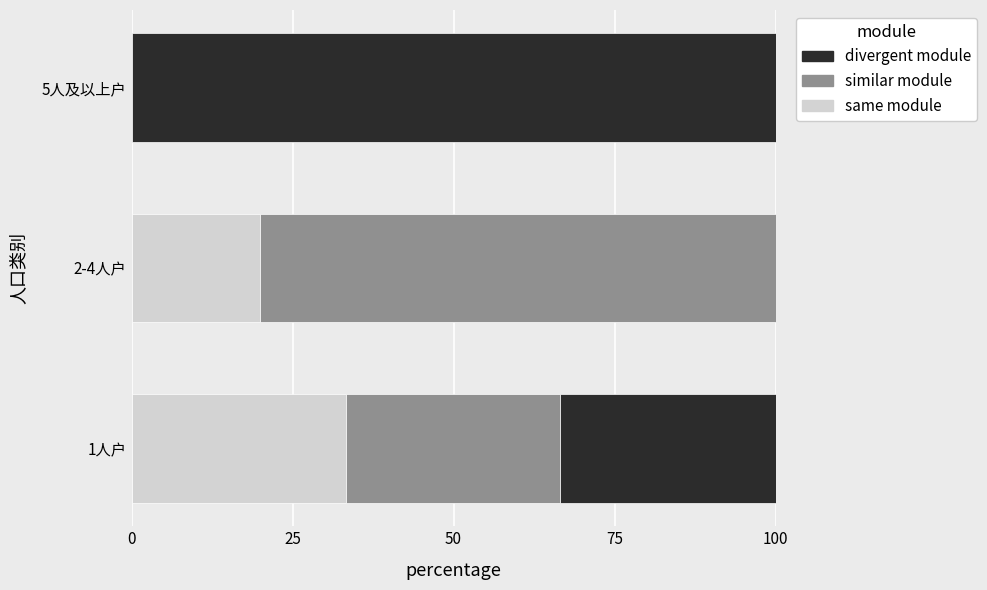

What is the total value across all series at 1人户?

100.0